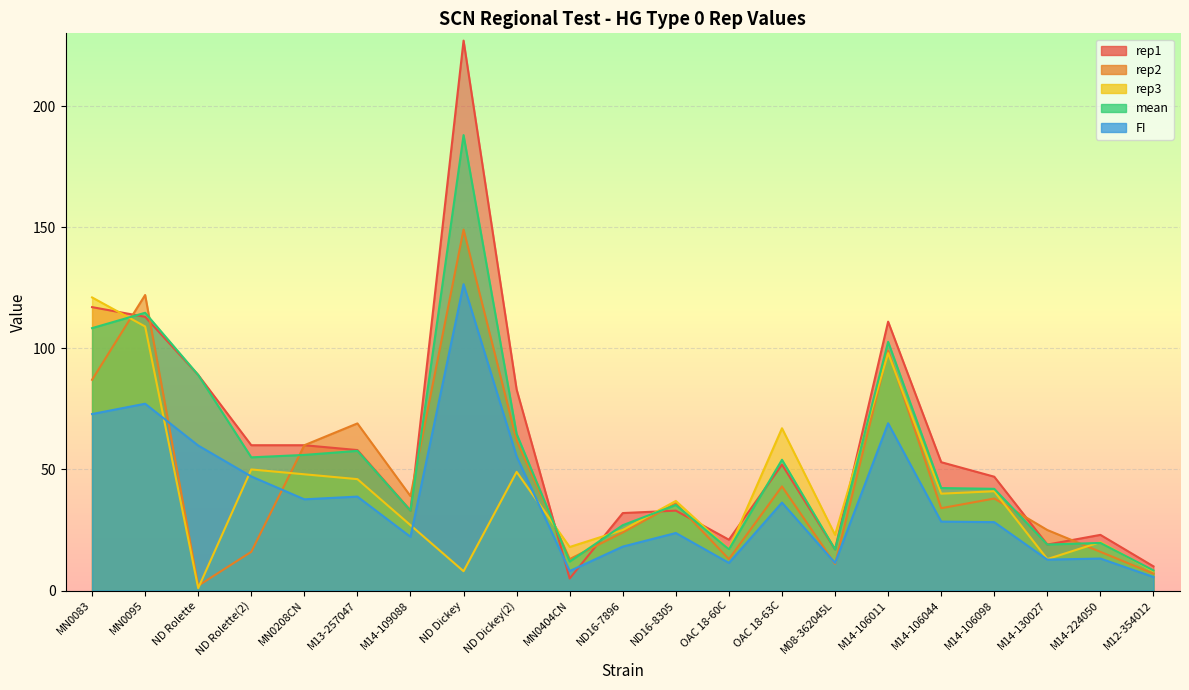

Which has a higher value, M08-362045L or MN0095?

MN0095